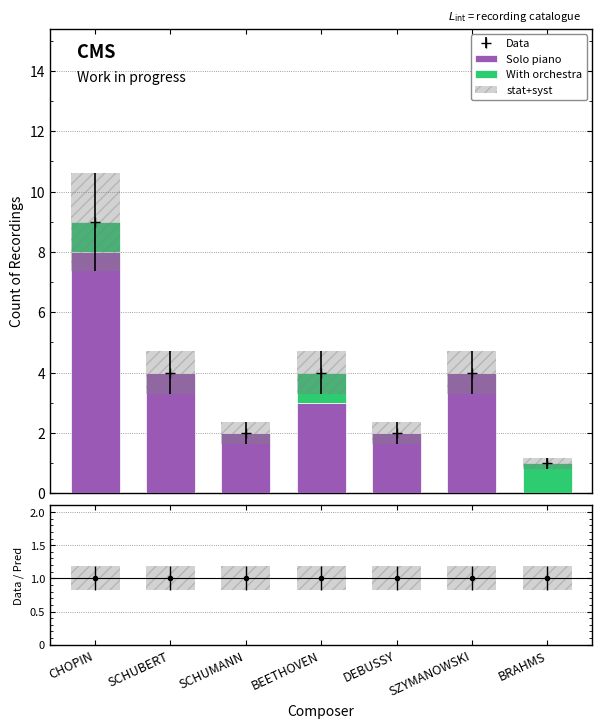

How many With orchestra values are between 0 and 1?

7